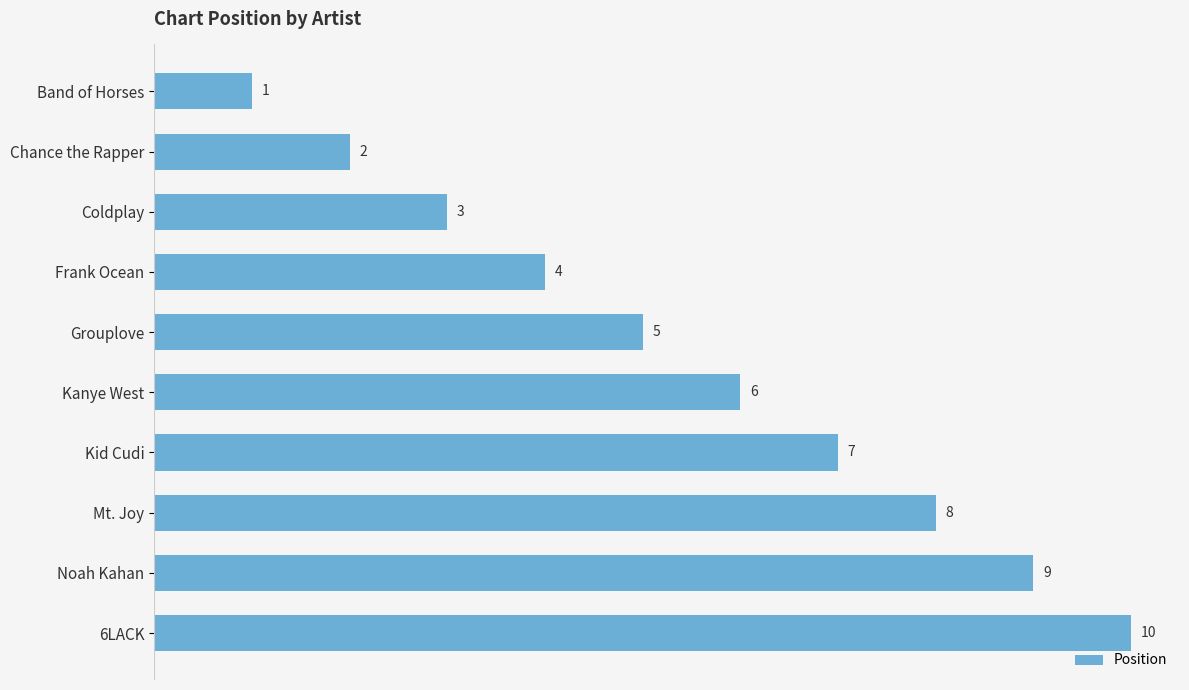

At which label is the value closest to 5?

Grouplove